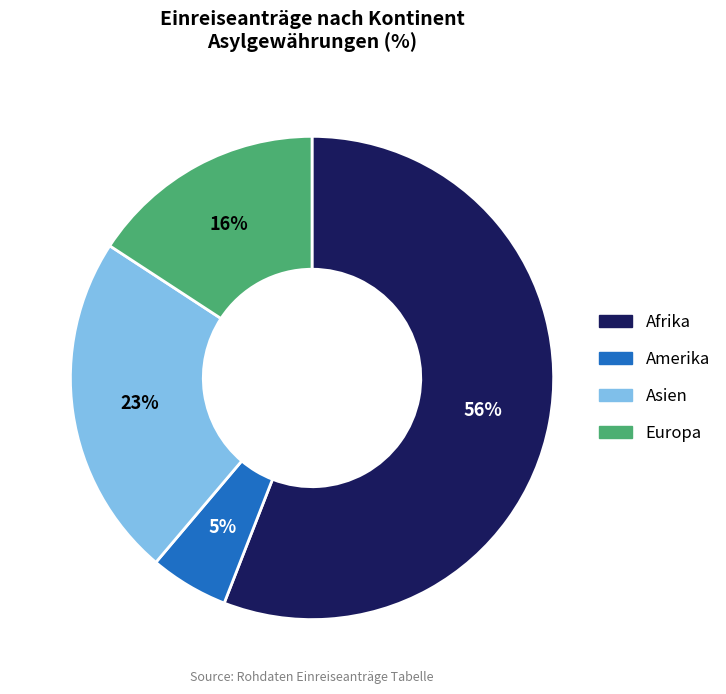

Is there a majority slice in this chart?

Yes